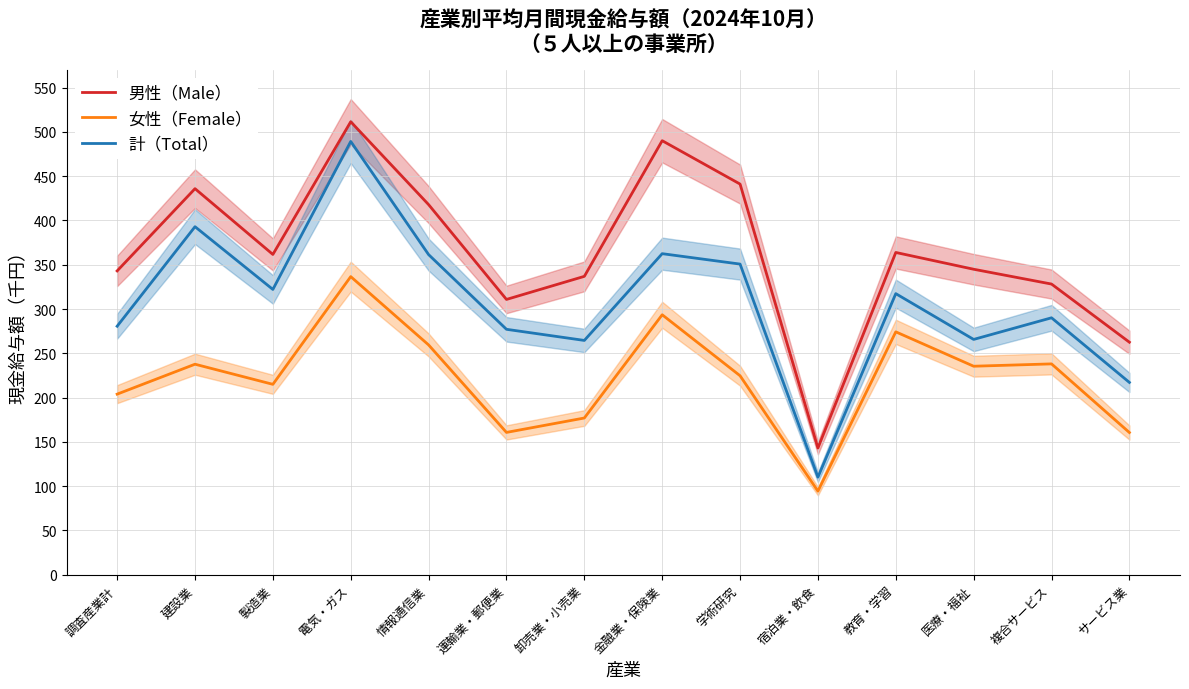

Does the chart have visible grid lines?

Yes